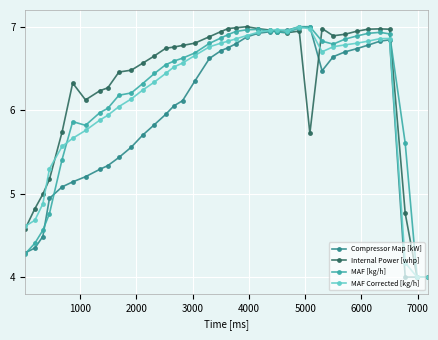

In Internal Power [whp], how many points are higher than both neighbors (excluding endpoints)?

5